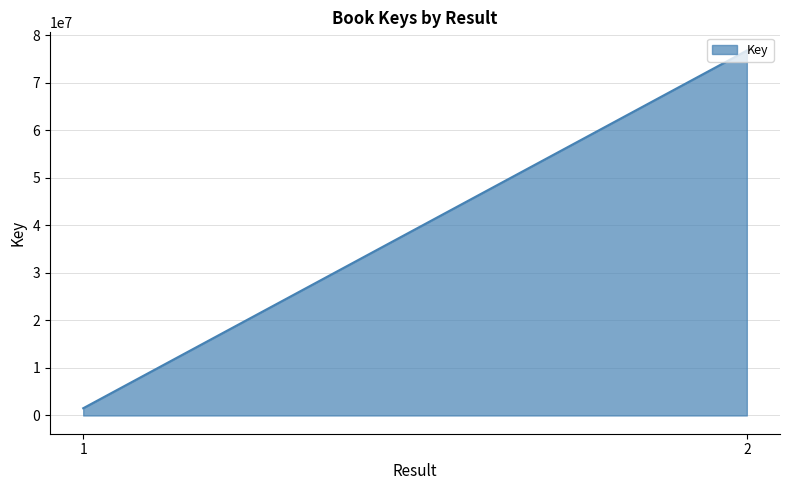

How many values are between 1523267 and 76764312?

2